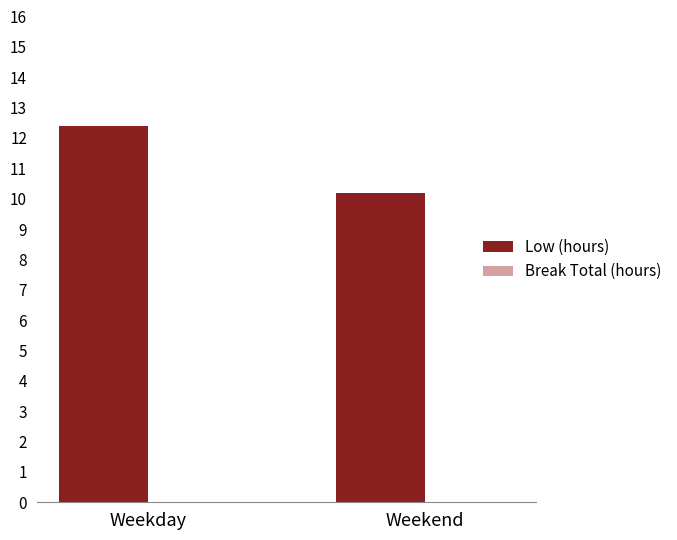

Reading right to left, list all the values displayed in this chart.

Weekend=10.2	Weekday=12.4